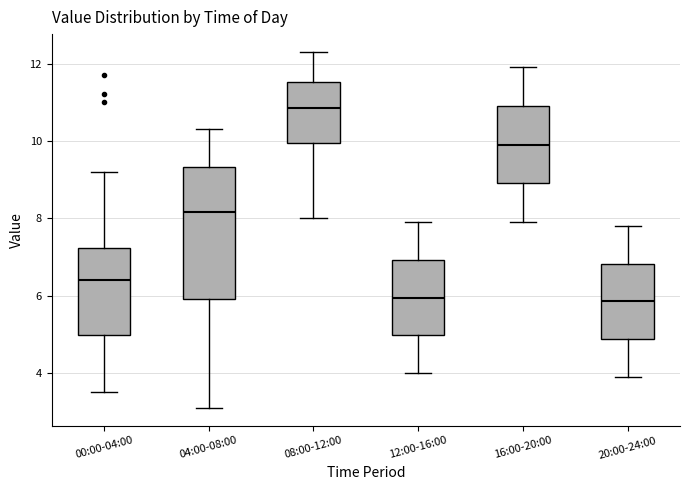

Which box is the tallest, from its lower edge to its upper edge?

04:00-08:00